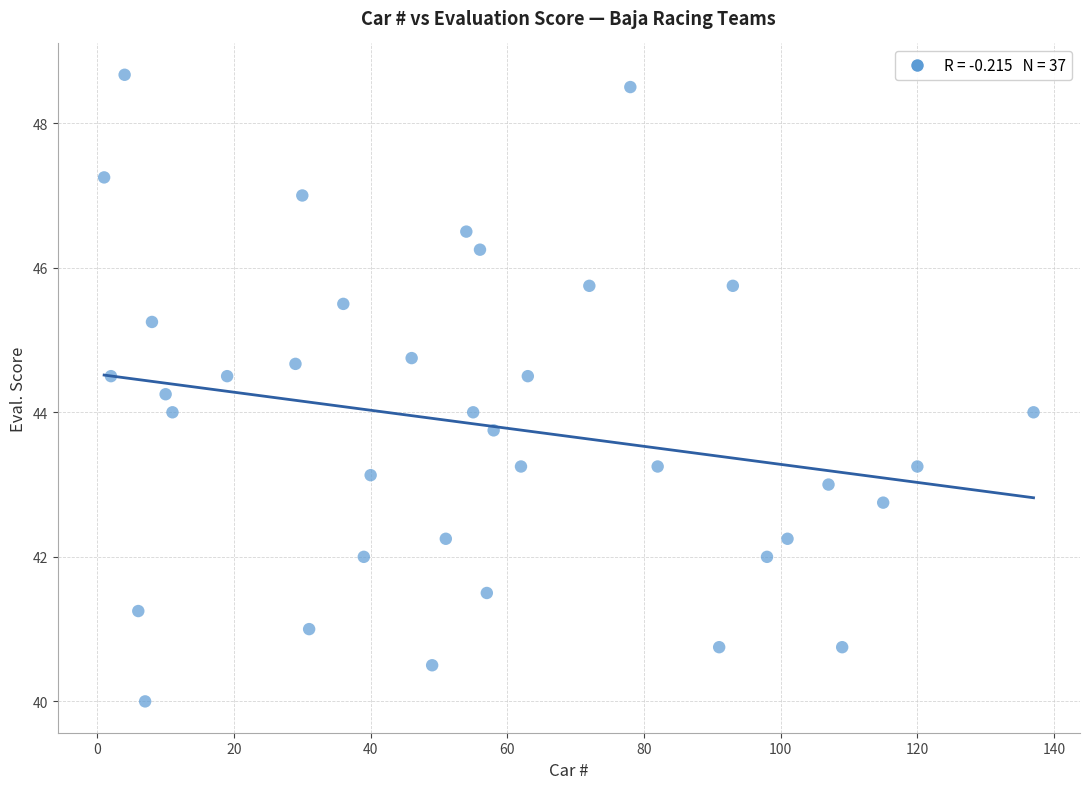

What is the range of X values (max minus min)?

136.0